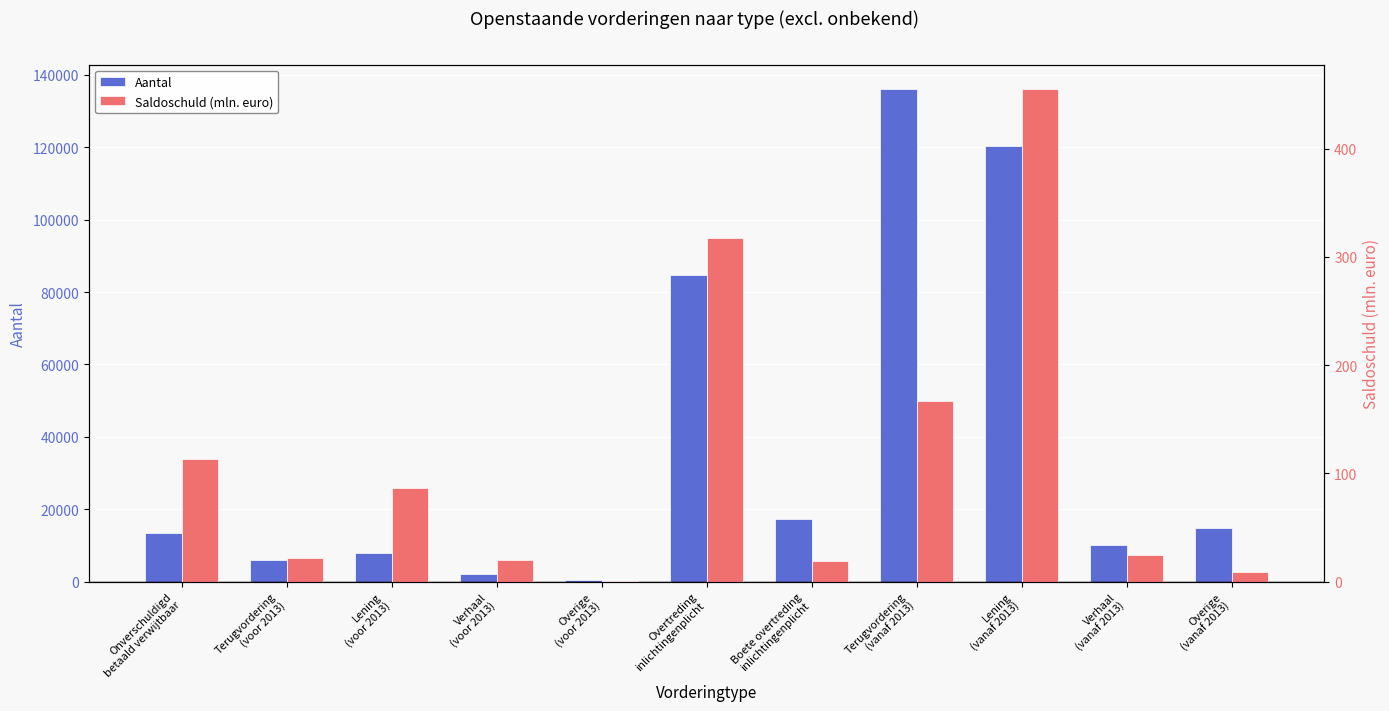

Which series changed the most between Terugvordering
(voor 2013) and Verhaal
(vanaf 2013)?

Aantal